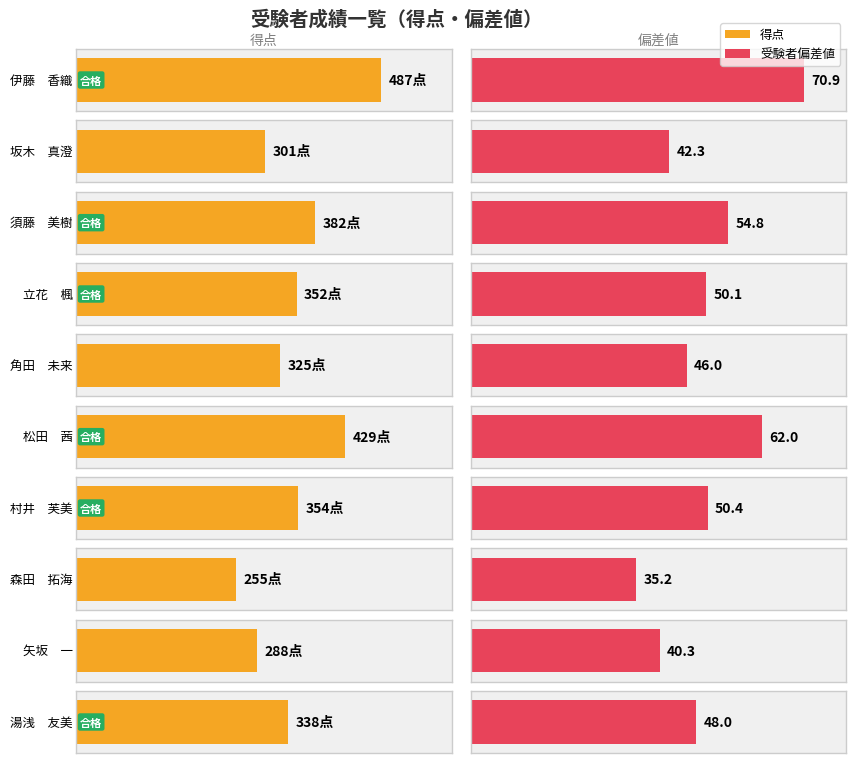

What is the value of the 受験者偏差値 bar at the 10th from the left?

48.0